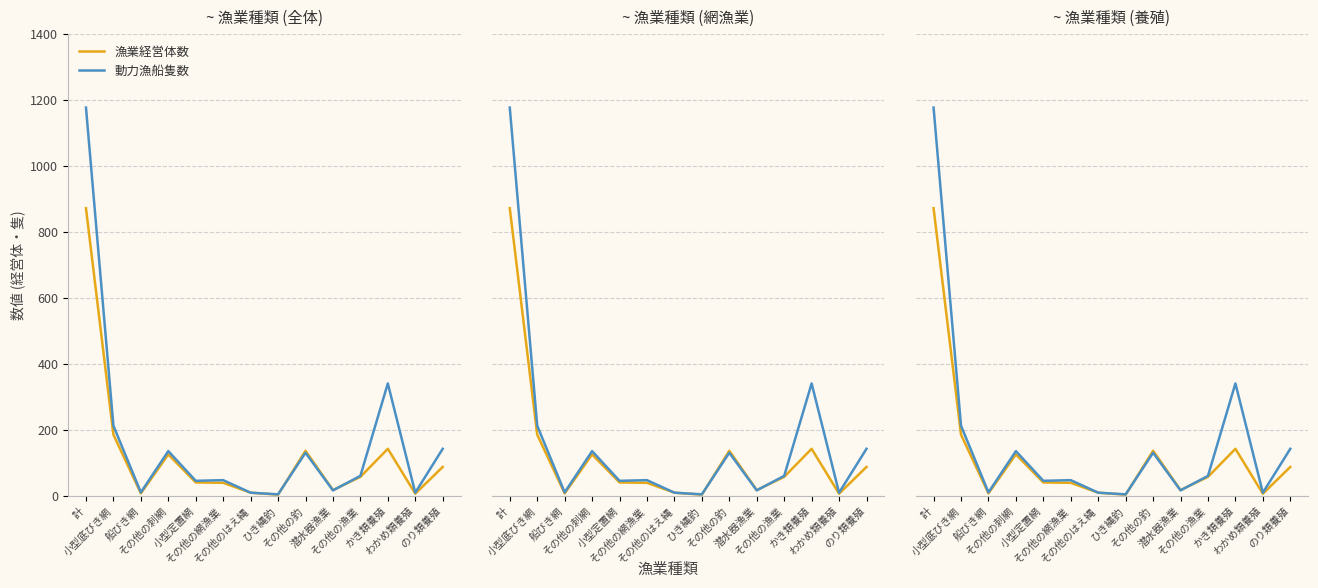

Which series has the widest spread of values?

動力漁船隻数